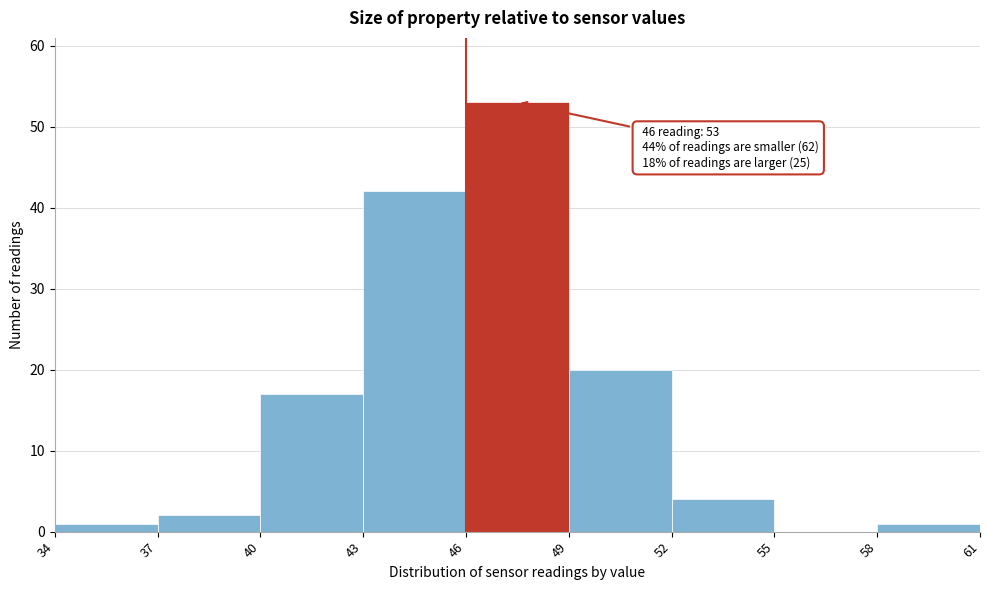

Over which range of the x-axis is the bar tallest?

46 to 49